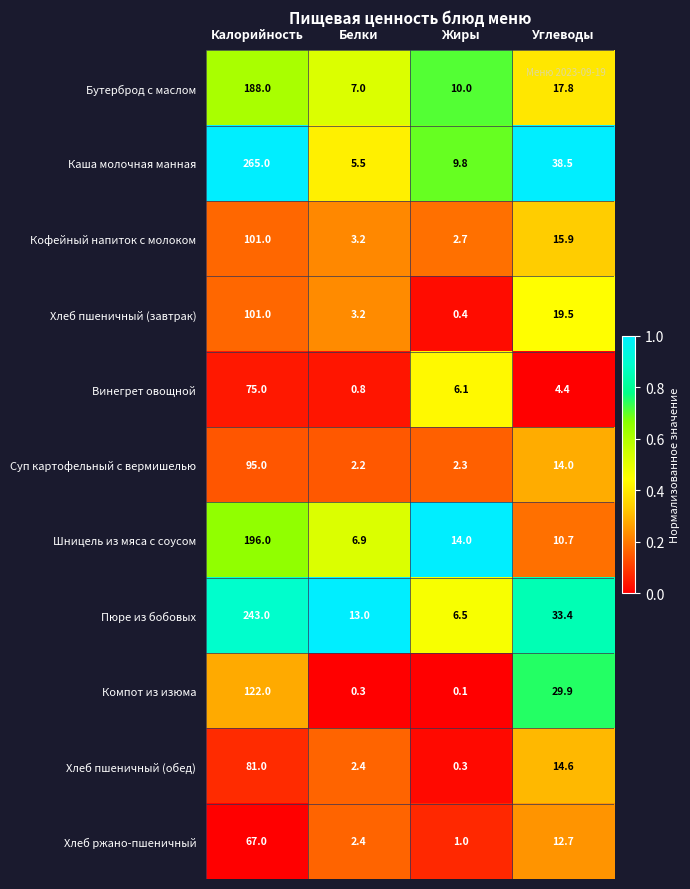

What is the difference between the maximum and minimum values in the Хлеб пшеничный (завтрак) series?

100.6